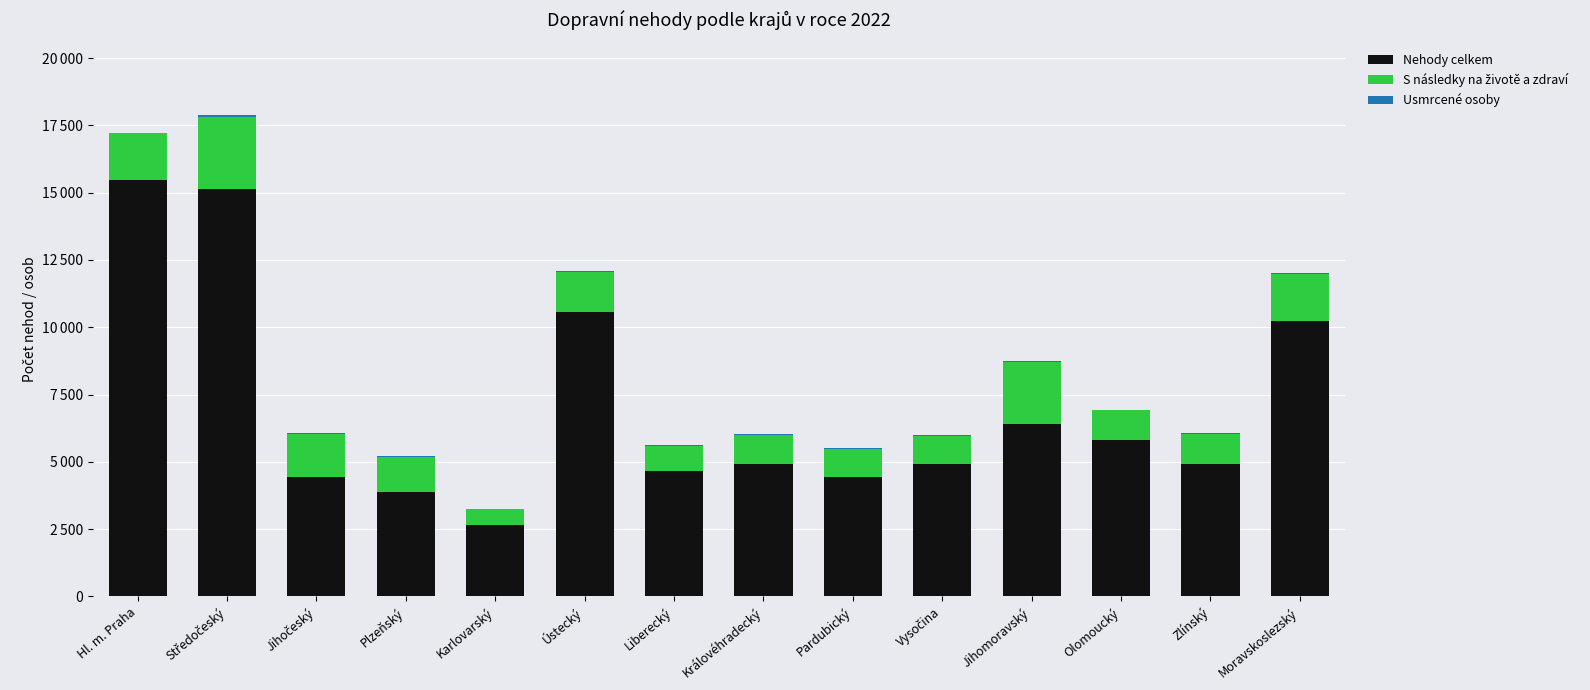

Are the bars grouped side by side (vs. stacked)?

No